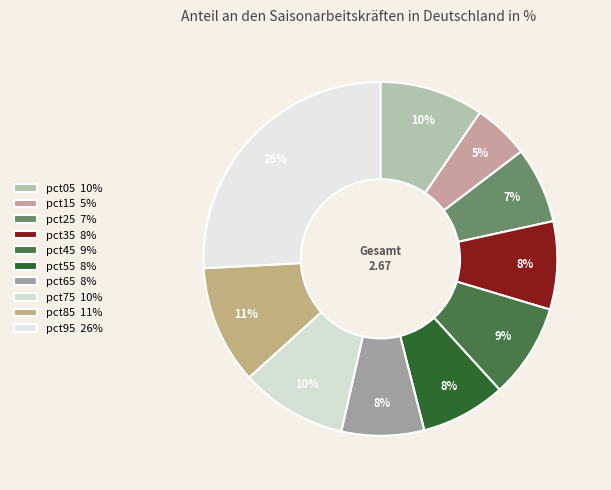

Does pct15 represent more than half of the total?

No